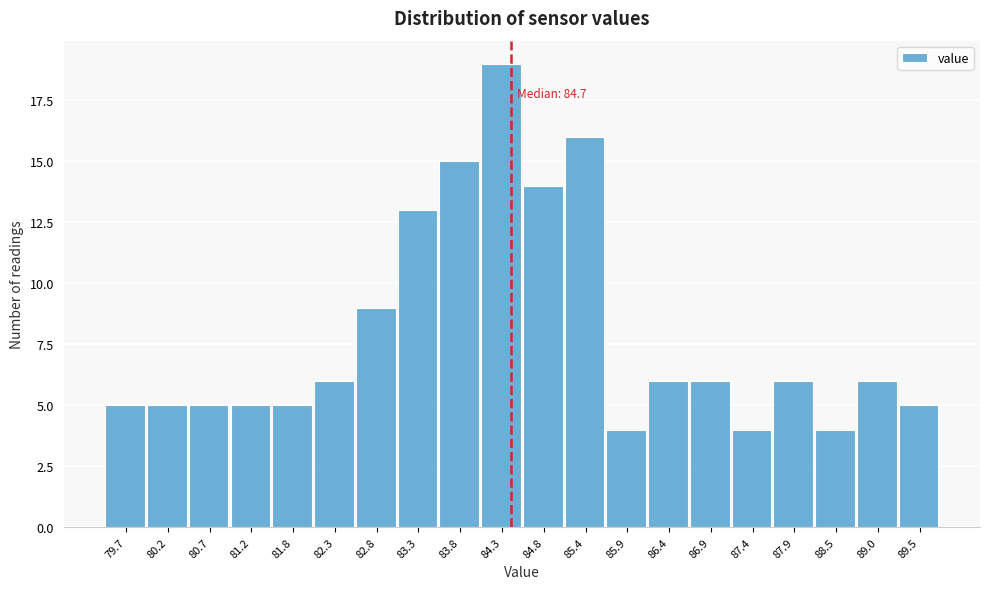

Reading left to right, what are all the values shown in this chart?

79.7=5	80.2=5	80.7=5	81.2=5	81.8=5	82.3=6	82.8=9	83.3=13	83.8=15	84.3=19	84.8=14	85.4=16	85.9=4	86.4=6	86.9=6	87.4=4	87.9=6	88.5=4	89.0=6	89.5=5